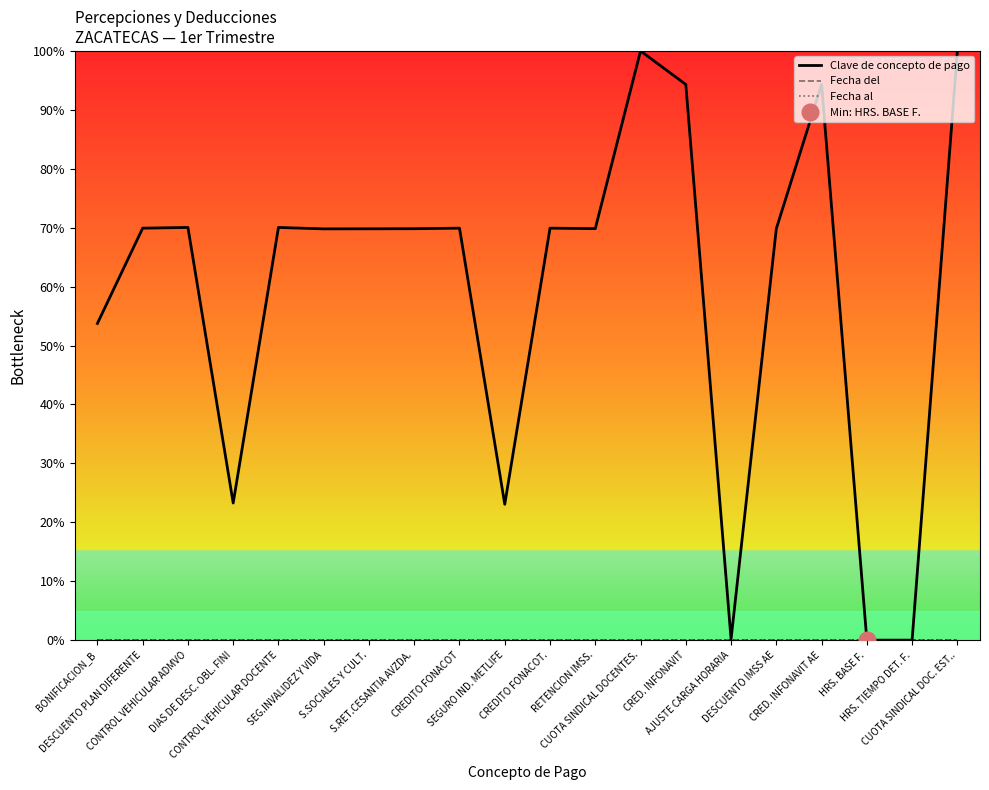

At which category is the sum across all series the highest?

CUOTA SINDICAL DOCENTES.